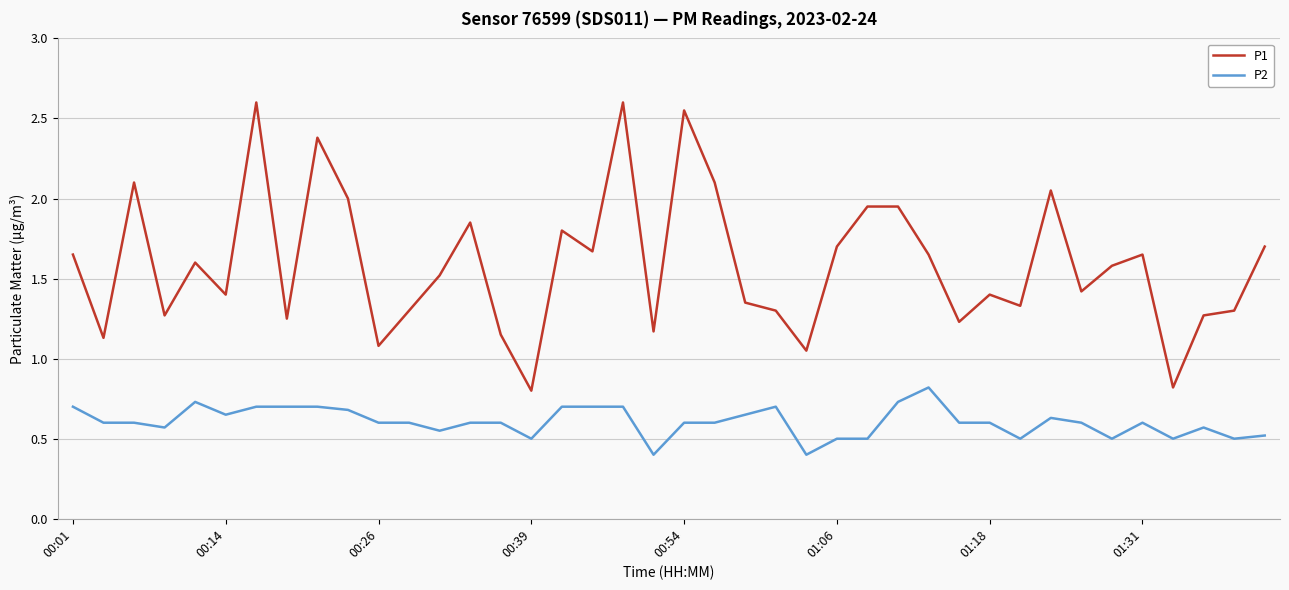

What is the smallest value displayed?

0.4